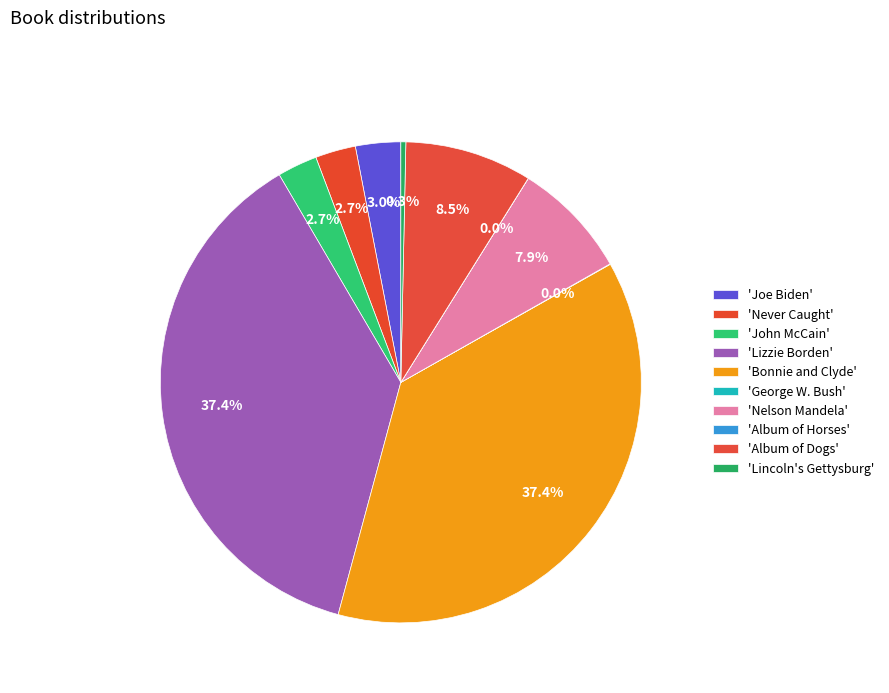

Count the number of slices in the pie.

10